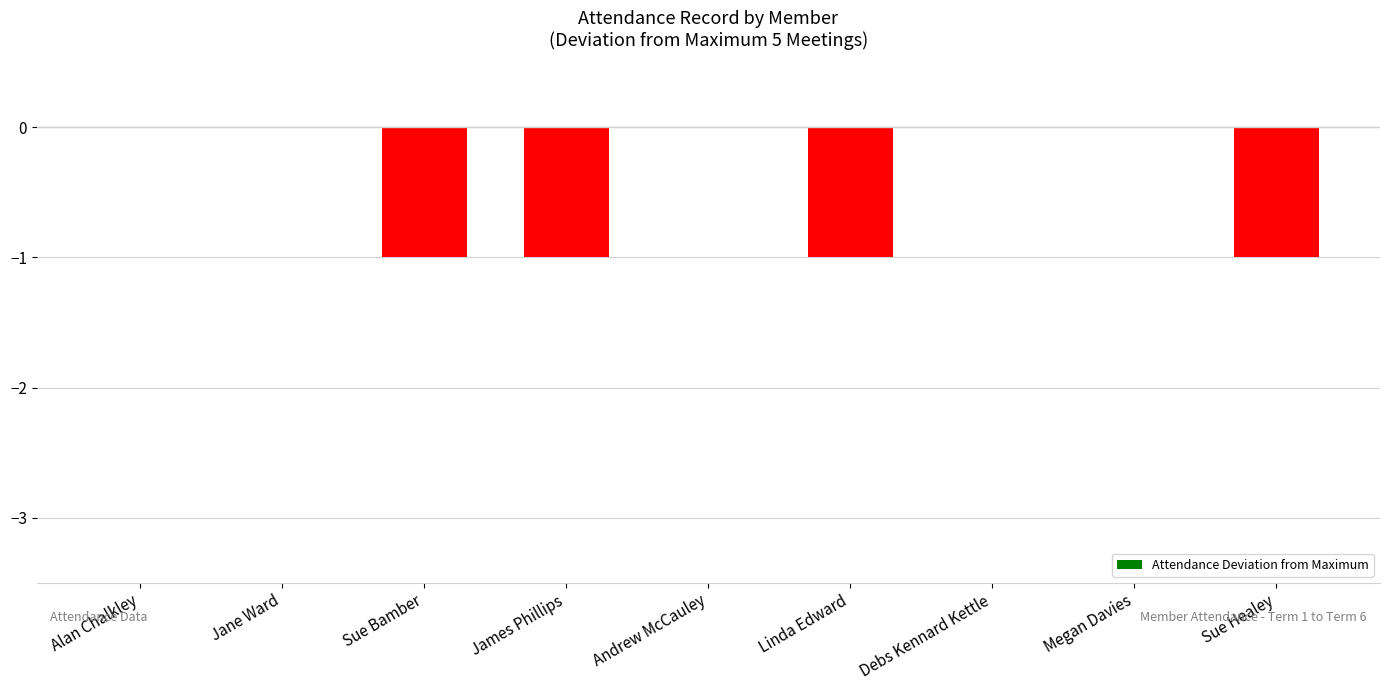

Reading right to left, what are all the values shown in this chart?

Sue Healey=-1	Megan Davies=0	Debs Kennard Kettle=0	Linda Edward=-1	Andrew McCauley=0	James Phillips=-1	Sue Bamber=-1	Jane Ward=0	Alan Chalkley=0